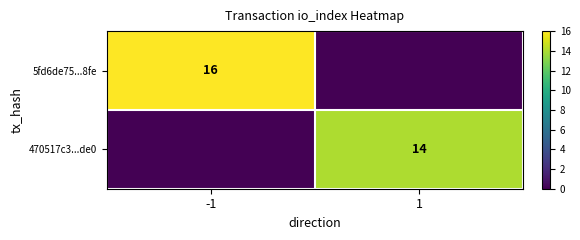

True or false: 470517c3...de0 has a value of 6 at 1.

False